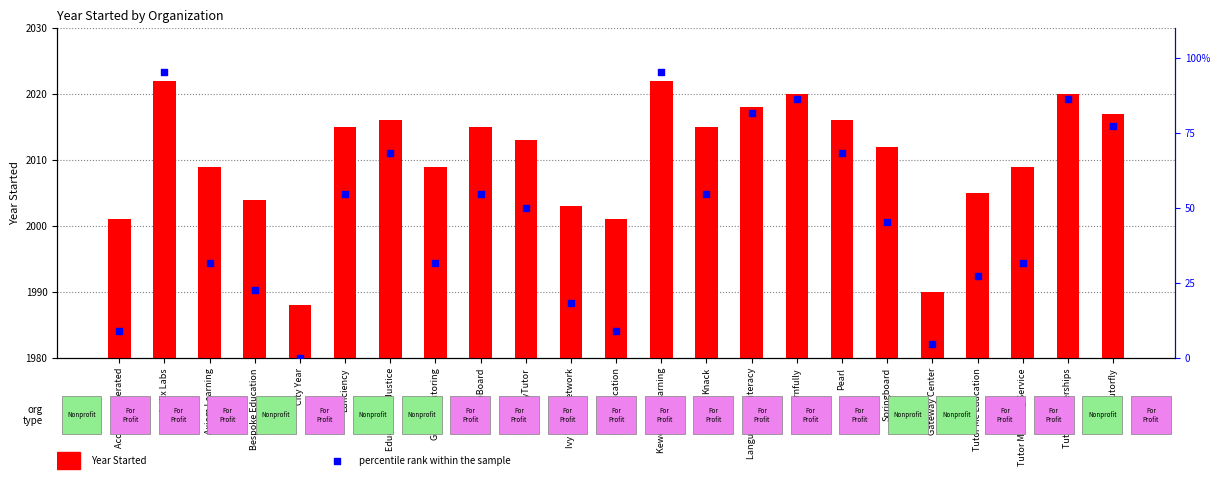

Which series contains the highest Y value?

Year Started